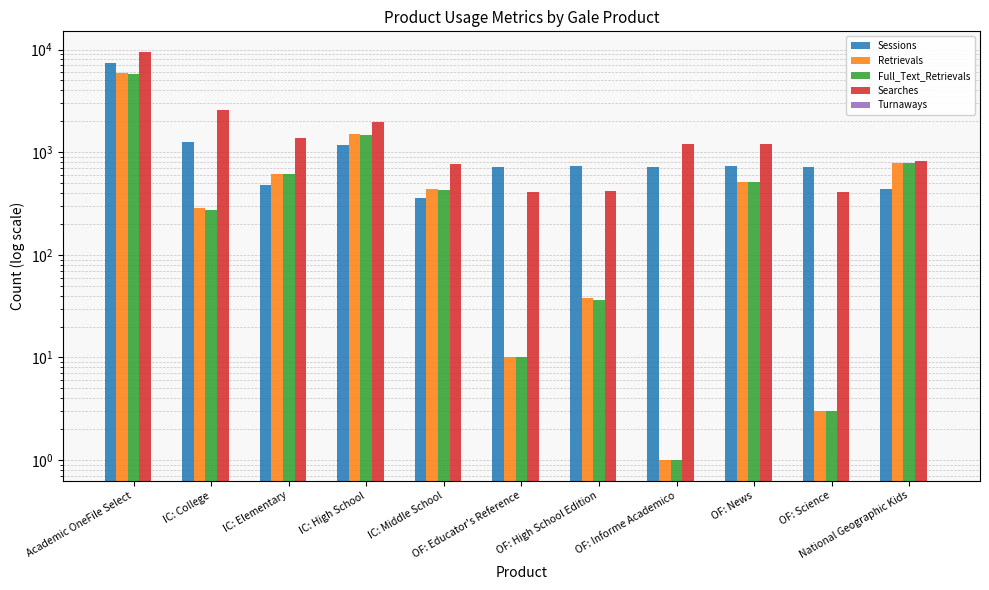

How many data points in Searches are above 1212?

4